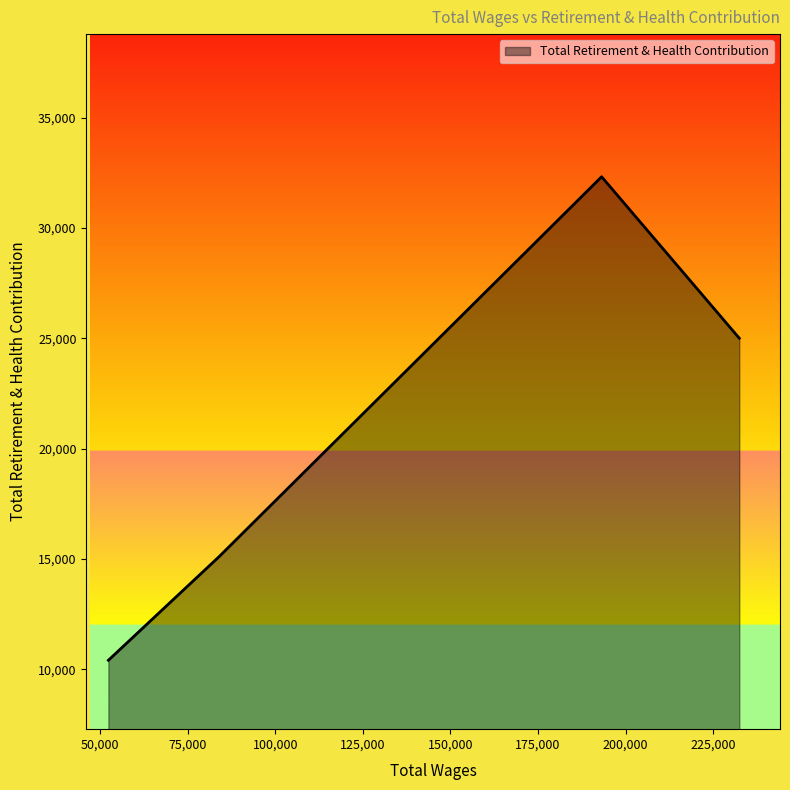

What is the greatest value displayed?

32322